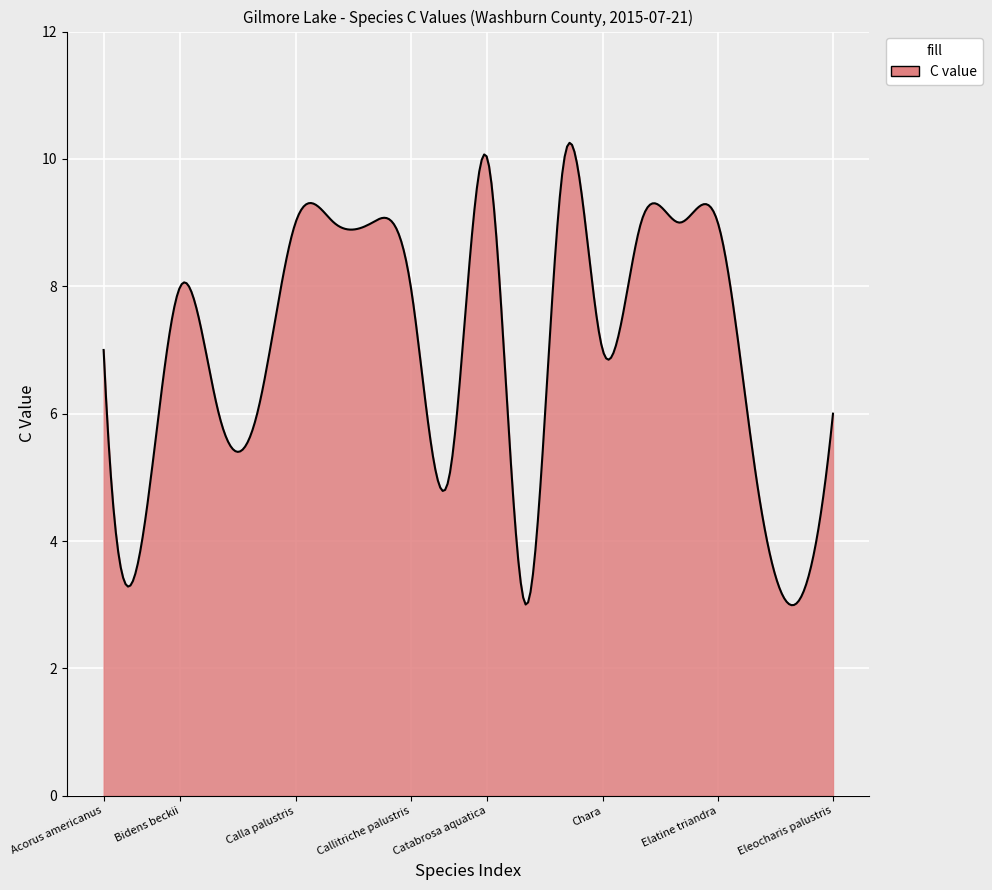

What is the difference between the maximum and minimum values?

7.3